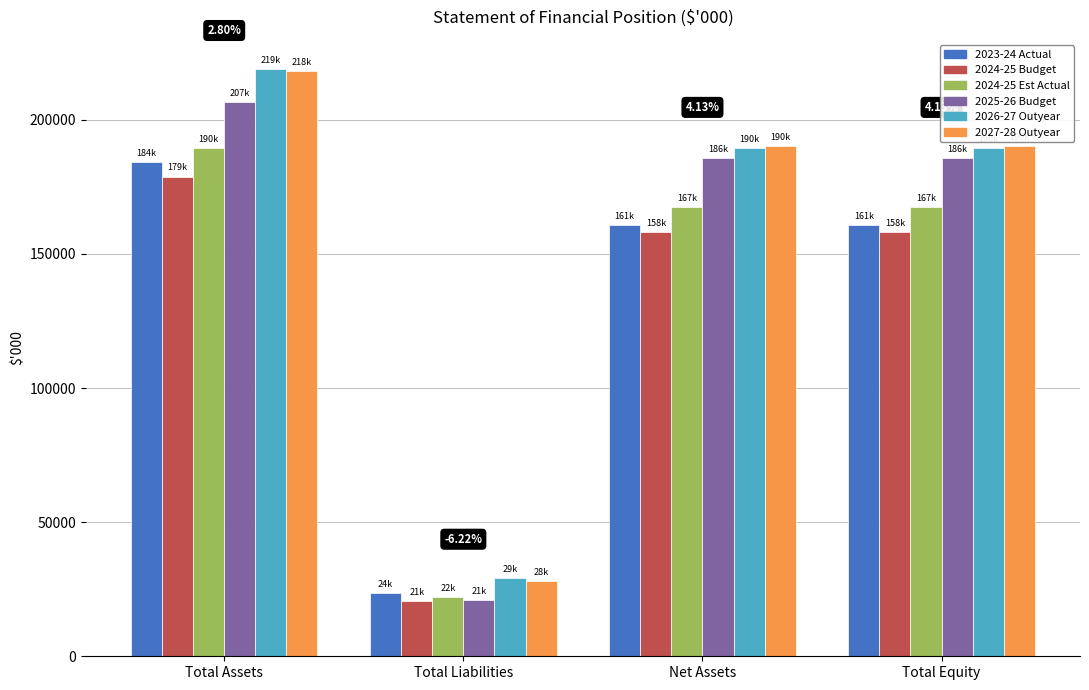

At how many categories does at least one series exceed 115003?

3